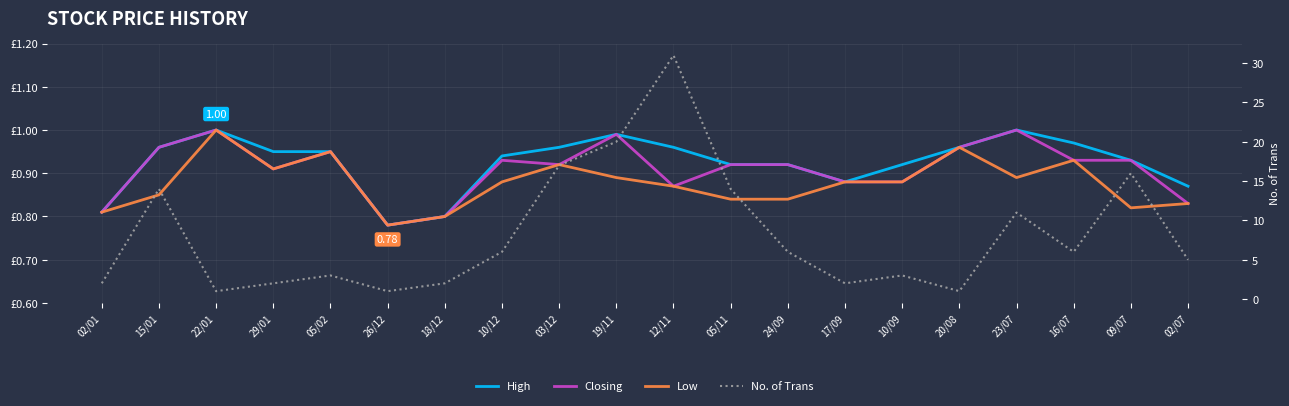

What position from the left is 03/12?

9